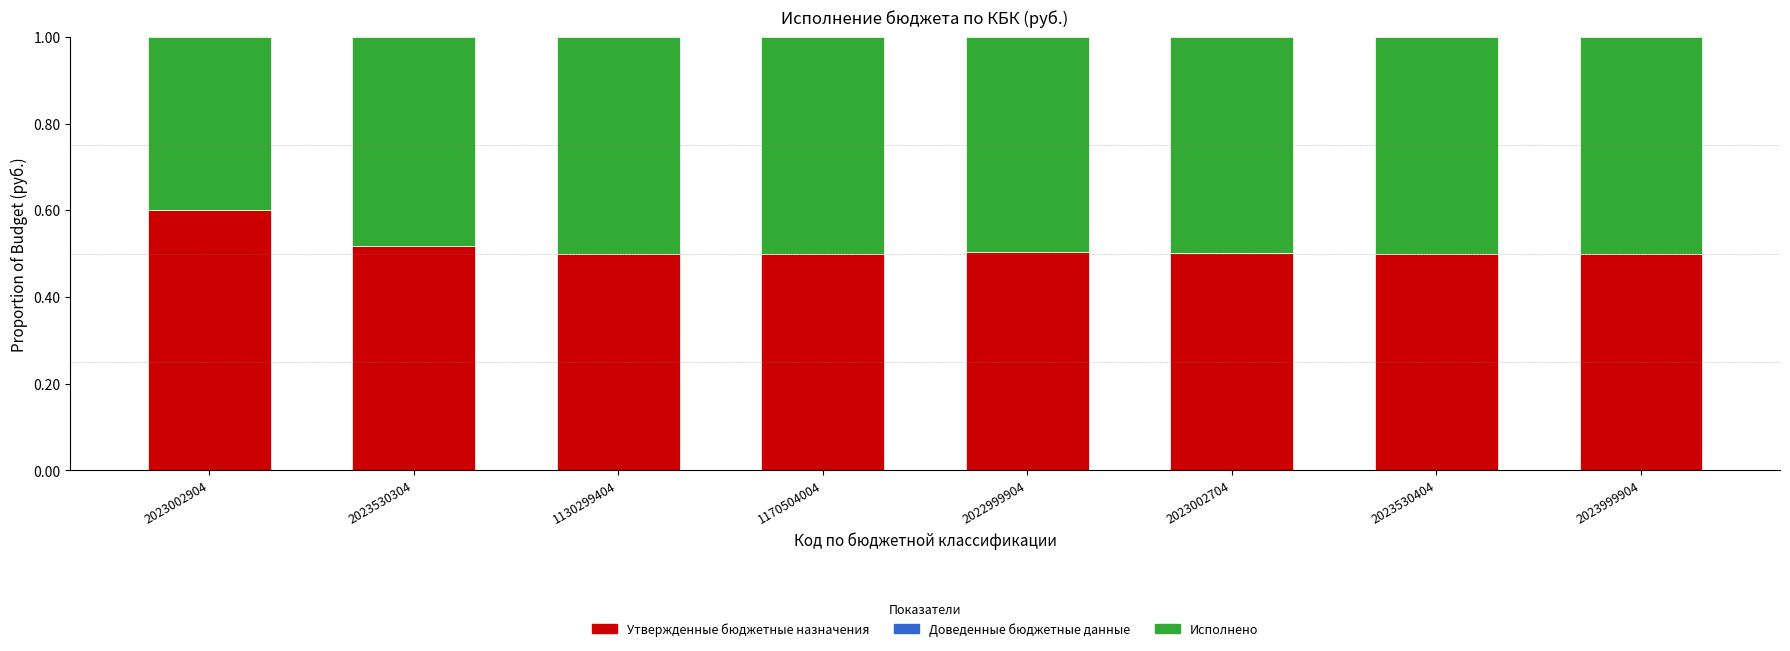

Are the bars horizontal?

No